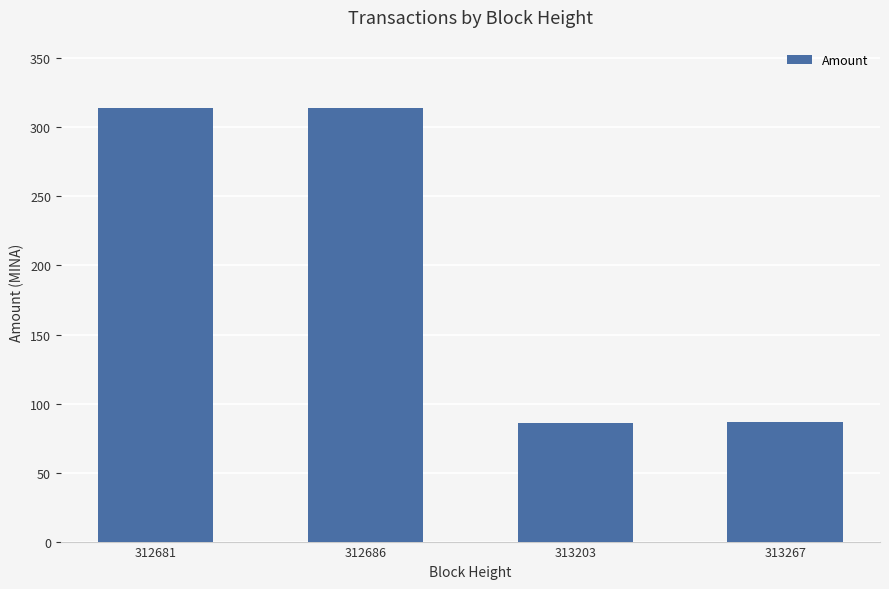

Are the bars grouped side by side (vs. stacked)?

No